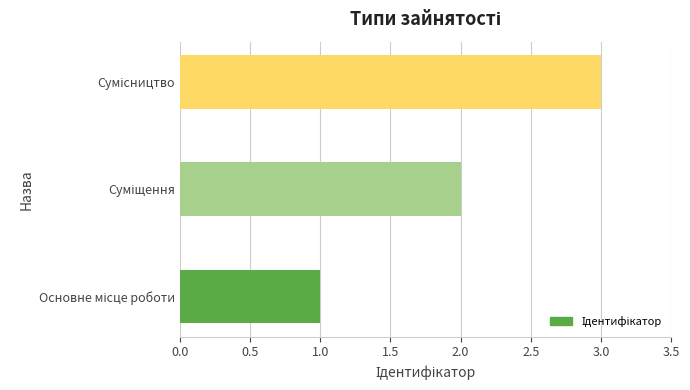

What is the maximum value shown in the chart?

3